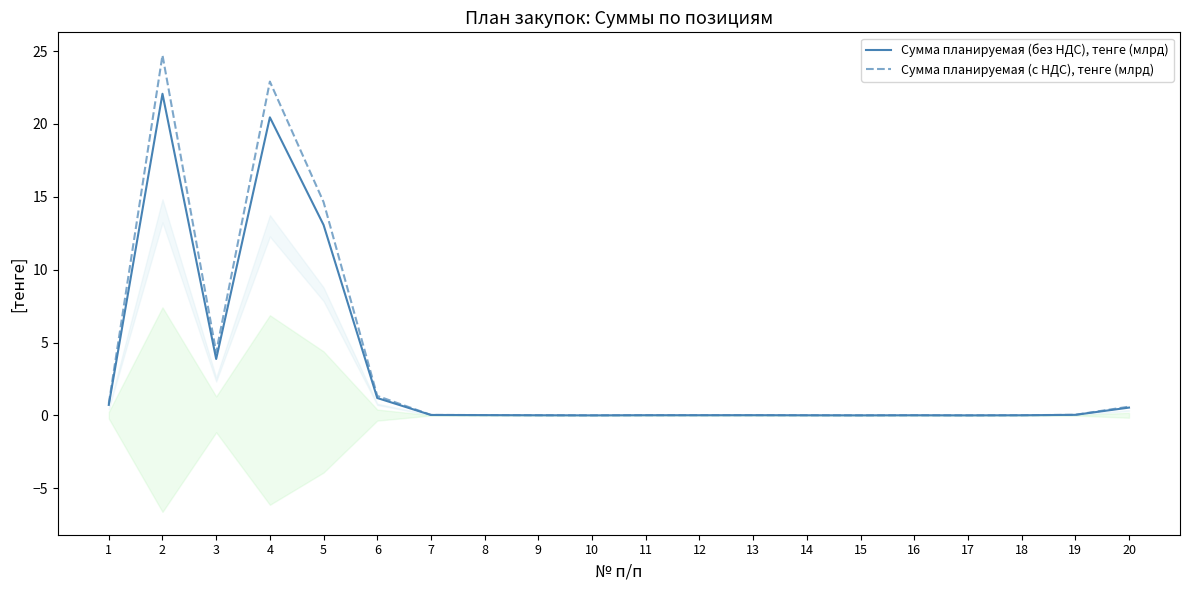

Which series has the widest spread of values?

Сумма планируемая (с НДС), тенге (млрд)